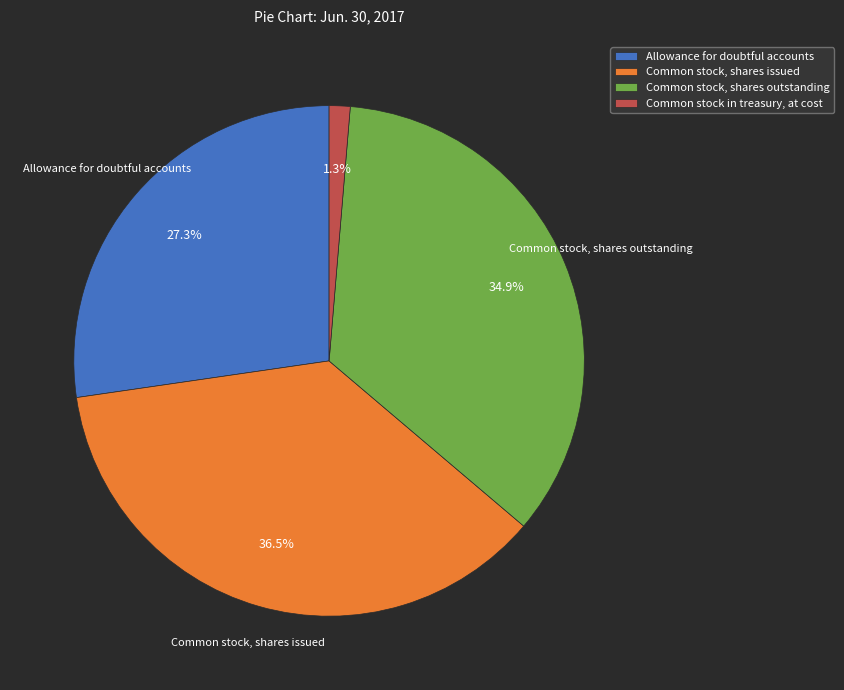

Between Allowance for doubtful accounts and Common stock in treasury, at cost, which is larger?

Allowance for doubtful accounts